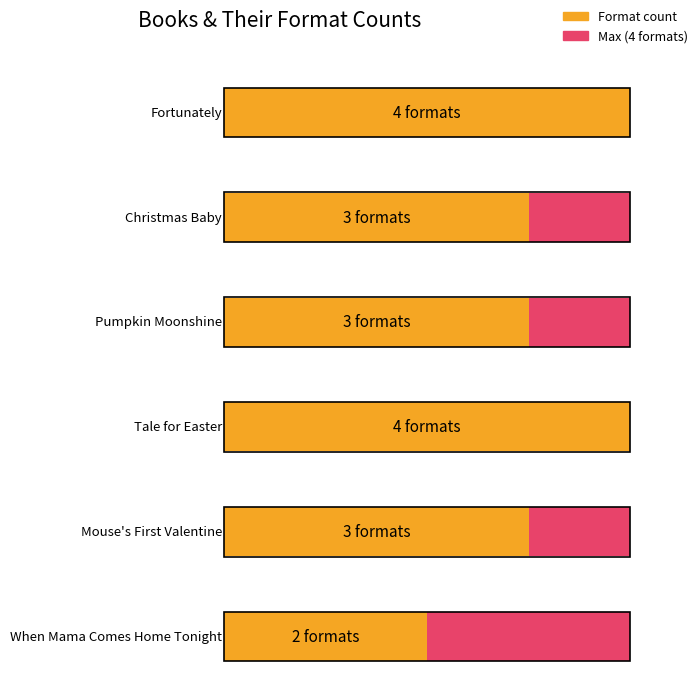

What is the sum of the values at Fortunately and Mouse's First Valentine?

7